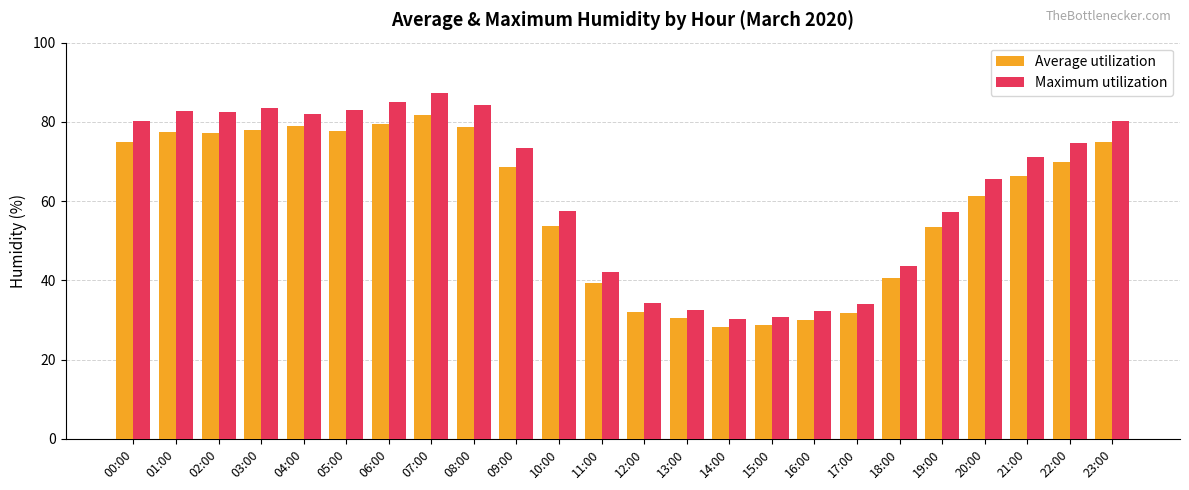

At which category is the sum across all series the highest?

07:00